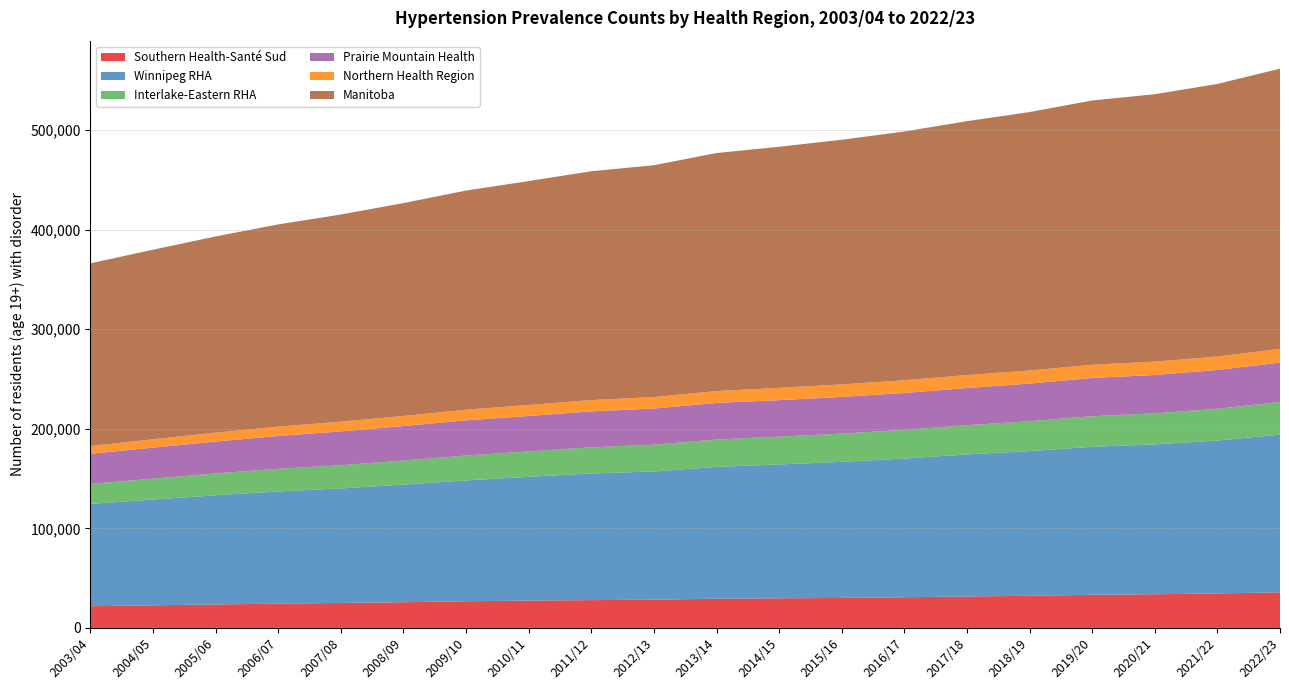

Reading left to right, what are all the values shown in this chart?

Southern Health-Santé Sud: 21811	22722	23595	24397	25105	25828	26767	27471	27938	28342	29400	29761	30123	30795	31610	32277	33290	33821	34624	35768
Winnipeg RHA: 102722	106186	109587	112641	114942	118064	121343	124228	127191	128728	132294	134406	136612	139280	142599	145291	148559	150437	153544	158308
Interlake-Eastern RHA: 20062	20958	21949	22726	23355	24100	24990	25530	26195	26857	27454	27867	28370	28752	29333	29963	30697	31188	31848	32780
Prairie Mountain Health: 30217	31174	31999	32972	33906	34712	35330	35580	36080	36365	36757	36663	36805	37038	37318	37820	38437	38523	38952	39570
Northern Health Region: 7767	8381	8958	9394	9771	10121	10656	11038	11353	11478	11956	12321	12619	12804	12989	13079	13261	13399	13535	13703
Manitoba: 183465	190321	196967	203013	207960	213722	220026	224788	229724	232776	238900	242067	245570	249726	254928	259476	265310	268485	273633	281381